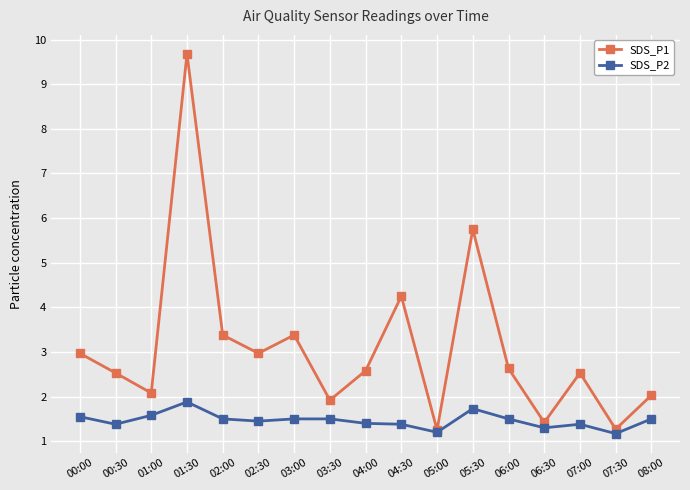

Is it true that SDS_P2 equals 1.5 at 03:30?

True